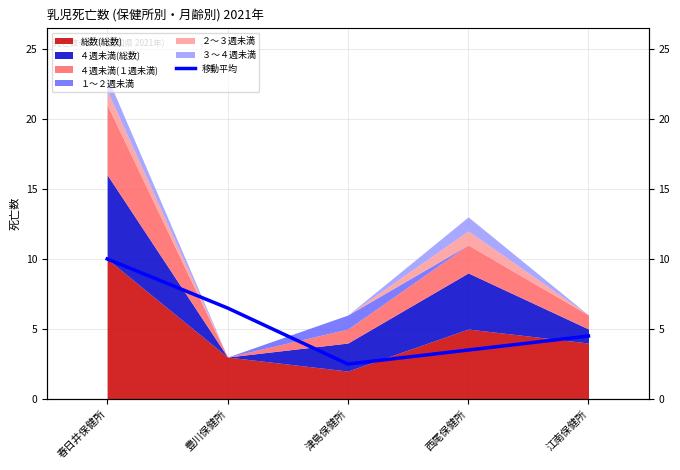

The value at 豊川保健所 is 2.0. True or false?

False